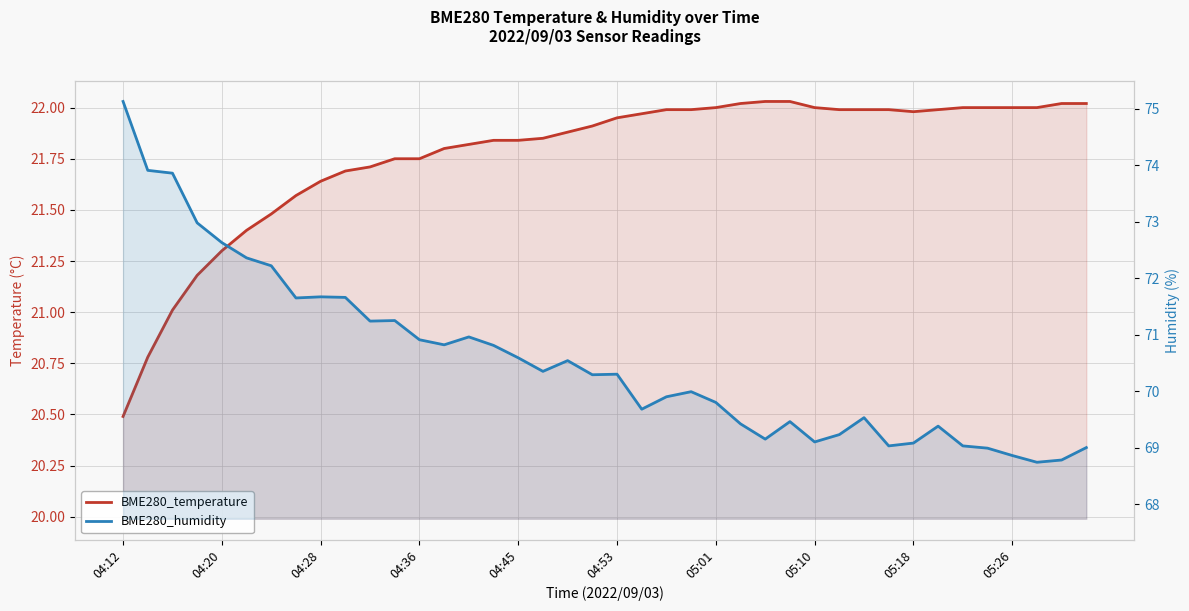

How many series are shown in this chart?

2